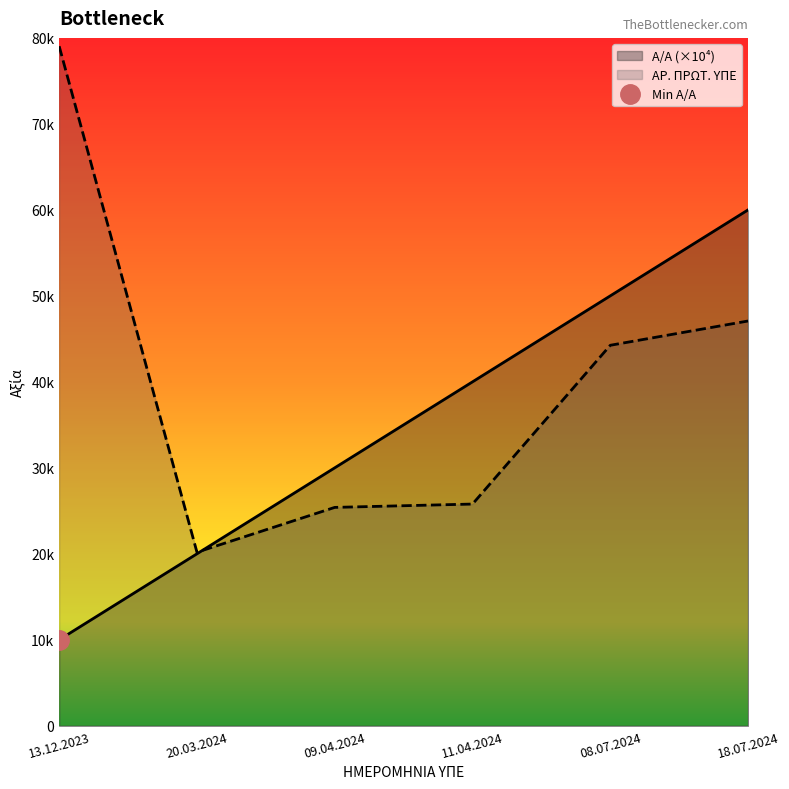

What is the difference between the maximum and second lowest values in the ΑΡ. ΠΡΩΤ. ΥΠΕ series?

53636